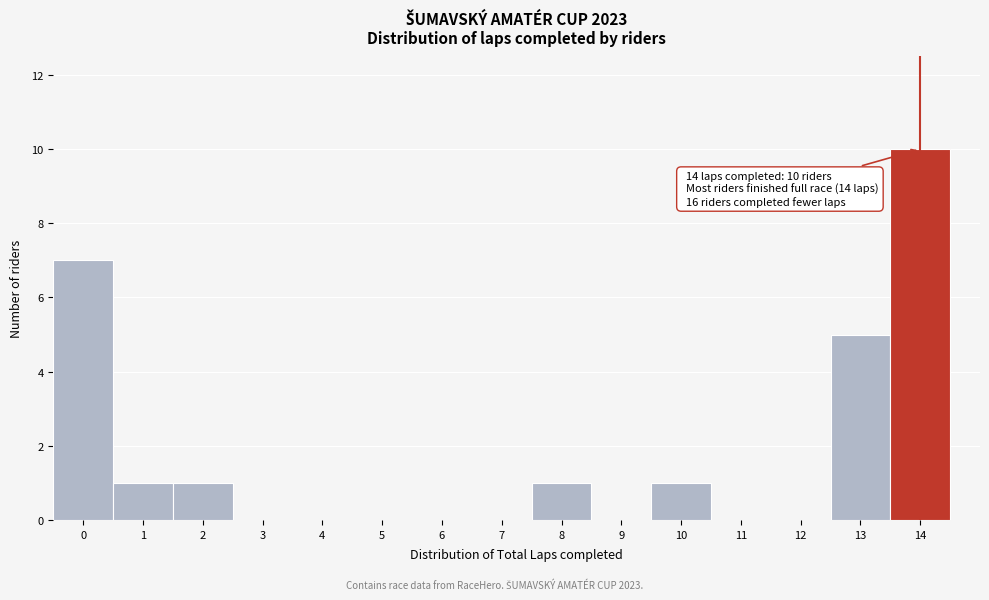

Over which range of the x-axis is the bar tallest?

13.5 to 14.5